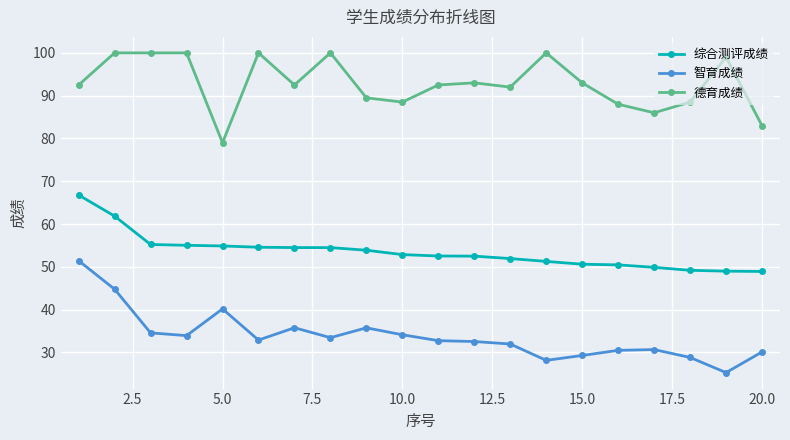

What is the difference between the second highest and second lowest values in the 综合测评成绩 series?

12.9